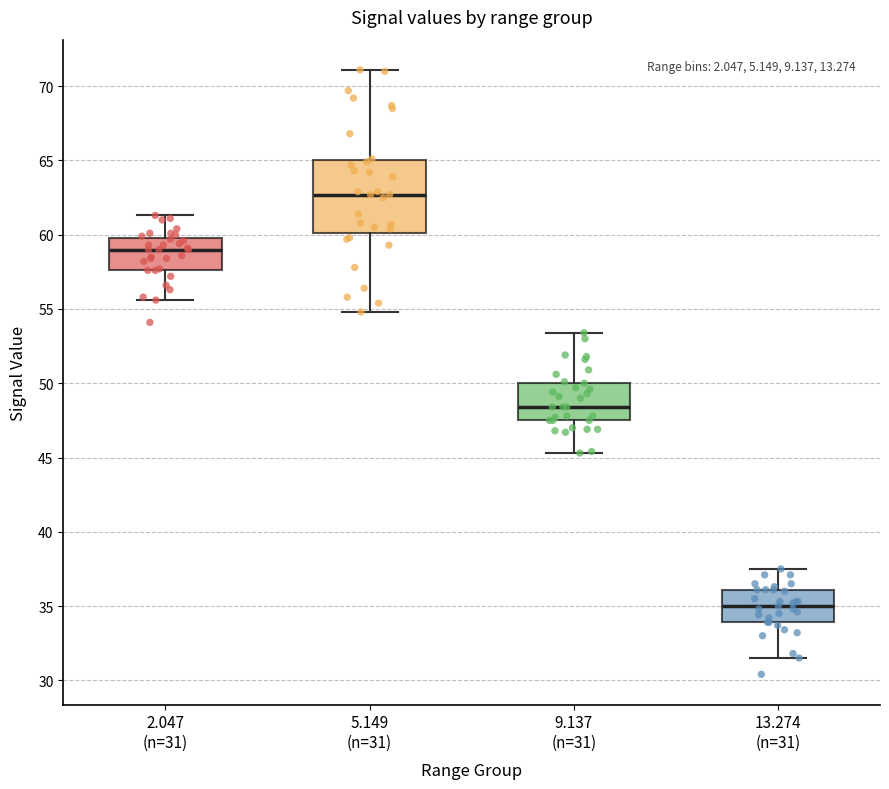

Where does the lower whisker of the box for 13.274 (n=31) end on the y-axis? The values are not printed on the chart, so give them approximately, as read against the axis.

31.5